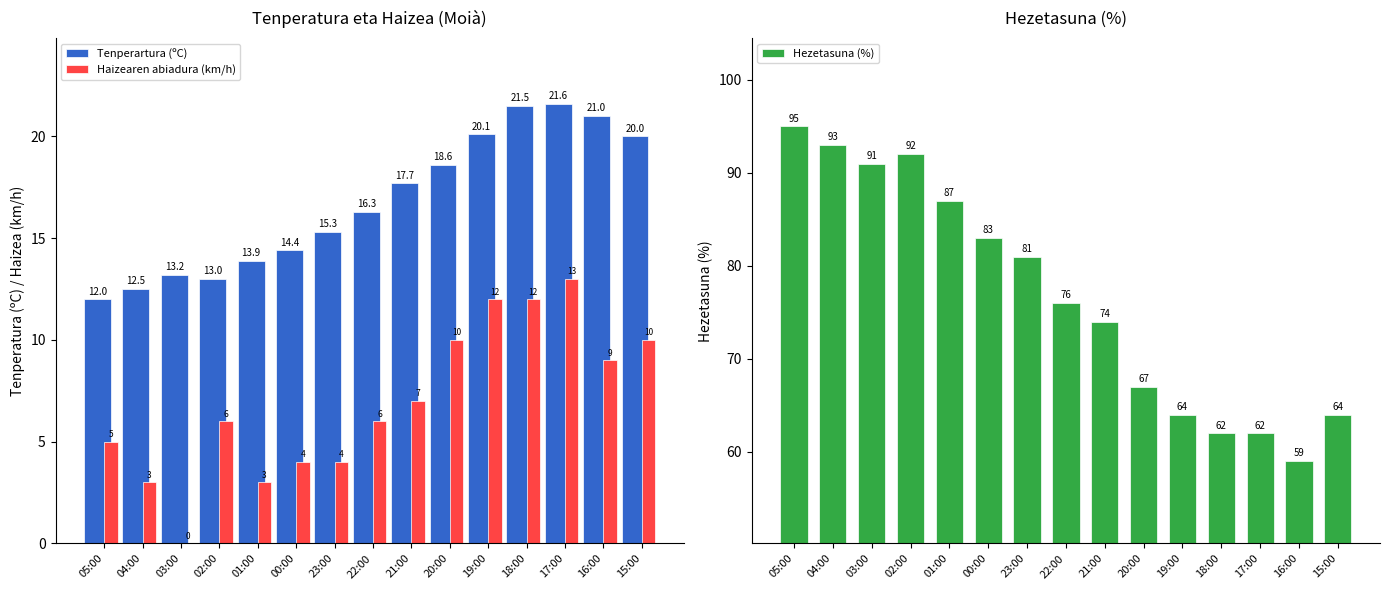

How many groups of bars are there?

15